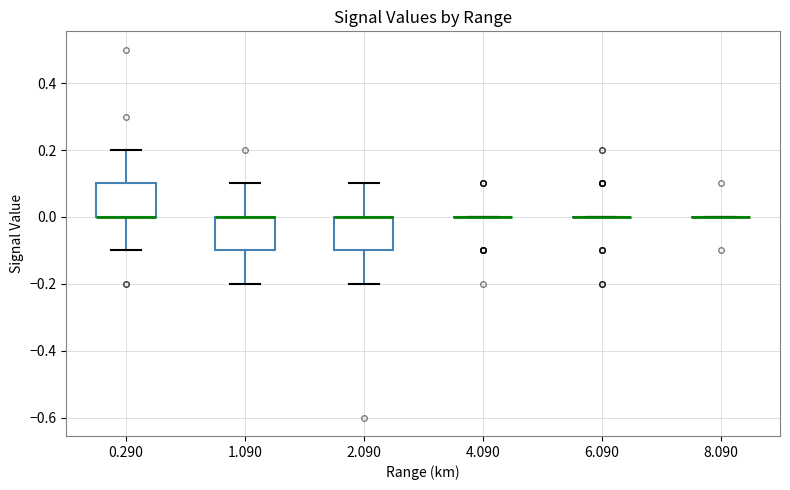

Reading left to right, transcribe this box plot: for each box, give where its median line is, the range the box spans, and where its two whiskers end, as read against the y-axis. The values are not printed on the chart, so give them approximately, as read against the axis.

0.290: median 0.0 (drawn on the box's lower edge), box 0.0 to 0.1, whiskers -0.1 to 0.2
1.090: median 0.0 (drawn on the box's upper edge), box -0.1 to 0.0, whiskers -0.2 to 0.1
2.090: median 0.0 (drawn on the box's upper edge), box -0.1 to 0.0, whiskers -0.2 to 0.1
4.090: box collapsed to a line at 0.0, whiskers 0.0 to 0.0
6.090: box collapsed to a line at 0.0, whiskers 0.0 to 0.0
8.090: box collapsed to a line at 0.0, whiskers 0.0 to 0.0